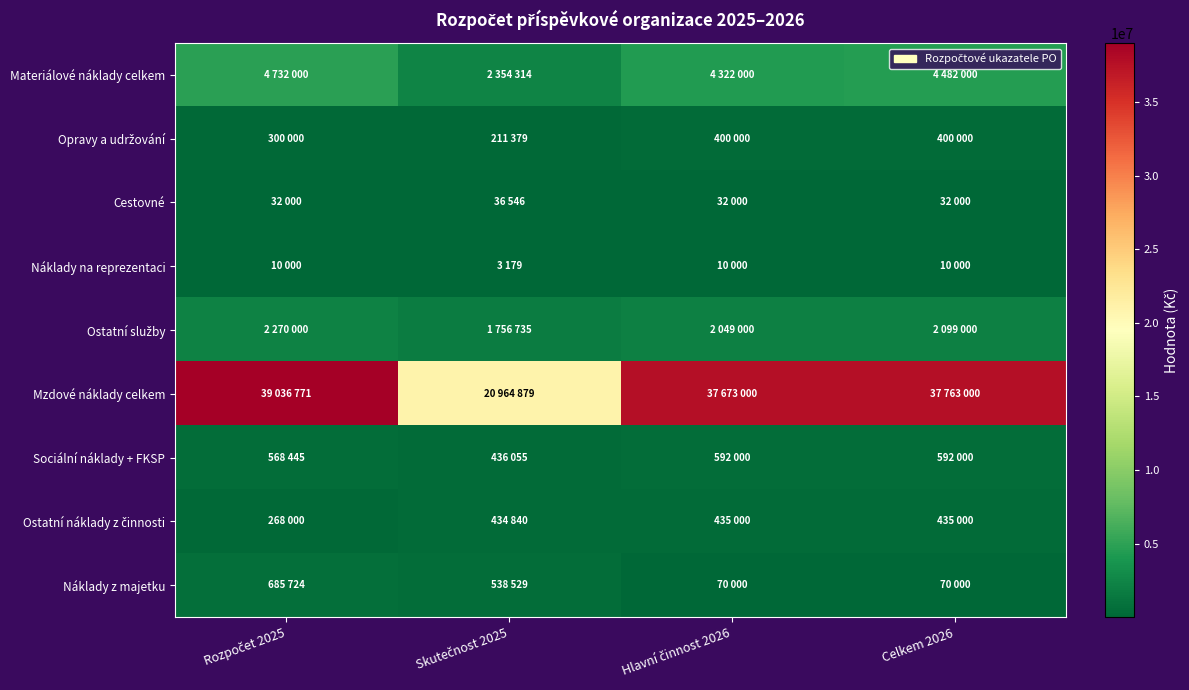

Which label corresponds to the largest value in the chart?

Rozpočet 2025